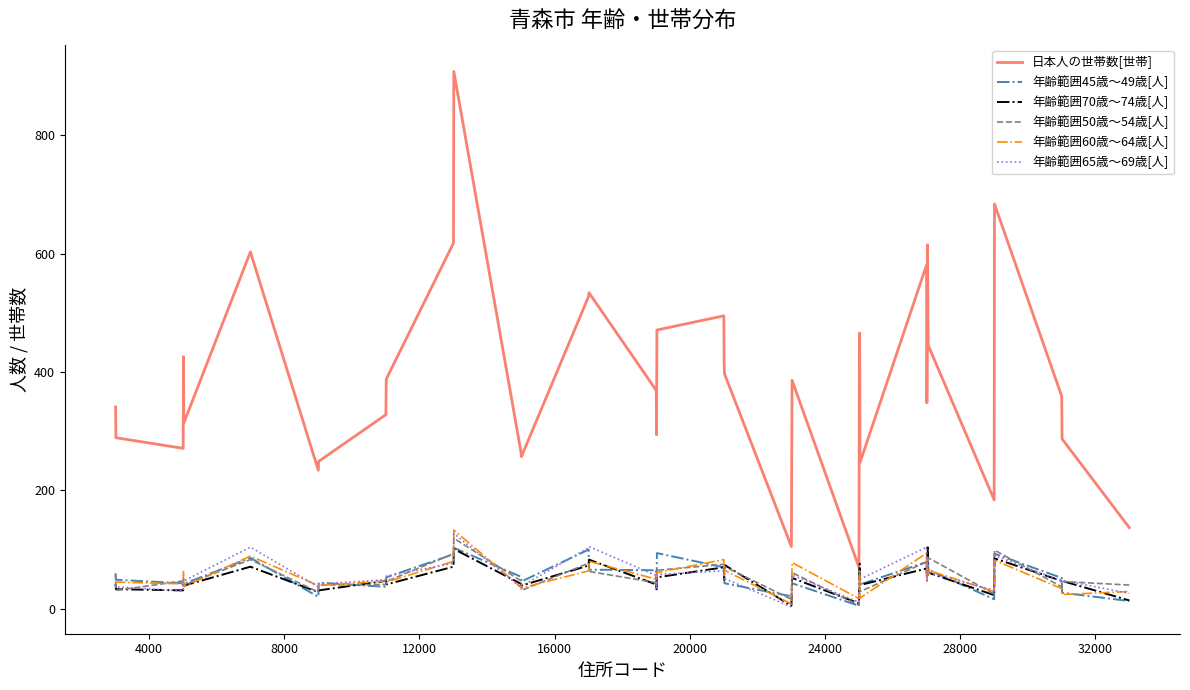

What are all the series names shown in the legend?

日本人の世帯数[世帯], 年齢範囲45歳～49歳[人], 年齢範囲70歳～74歳[人], 年齢範囲50歳～54歳[人], 年齢範囲60歳～64歳[人], 年齢範囲65歳～69歳[人]